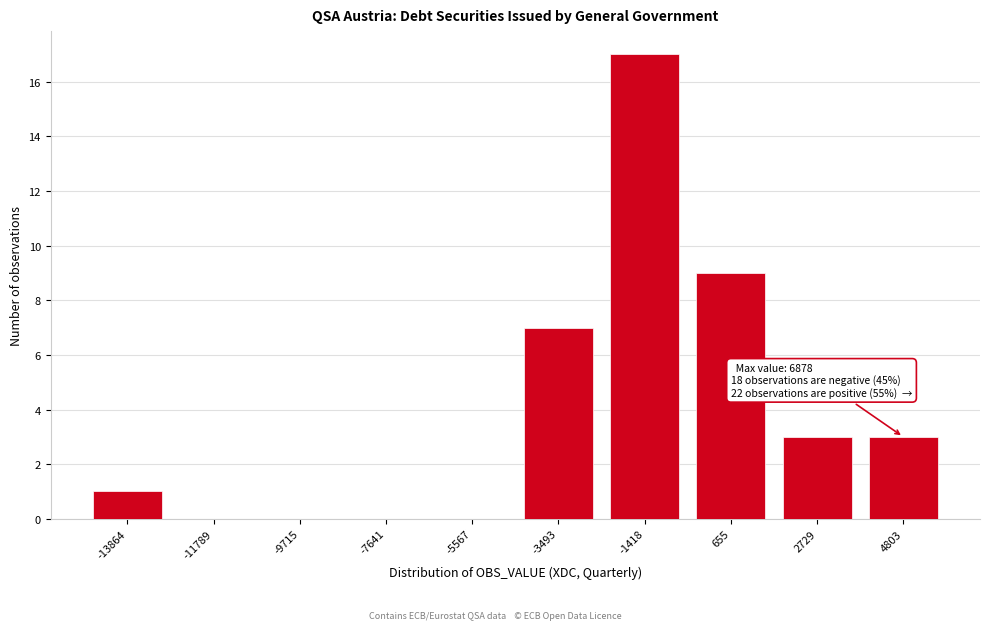

Reading left to right, transcribe all the data shown in this chart.

-13864=1	-11789=0	-9715=0	-7641=0	-5567=0	-3493=7	-1418=17	655=9	2729=3	4803=3